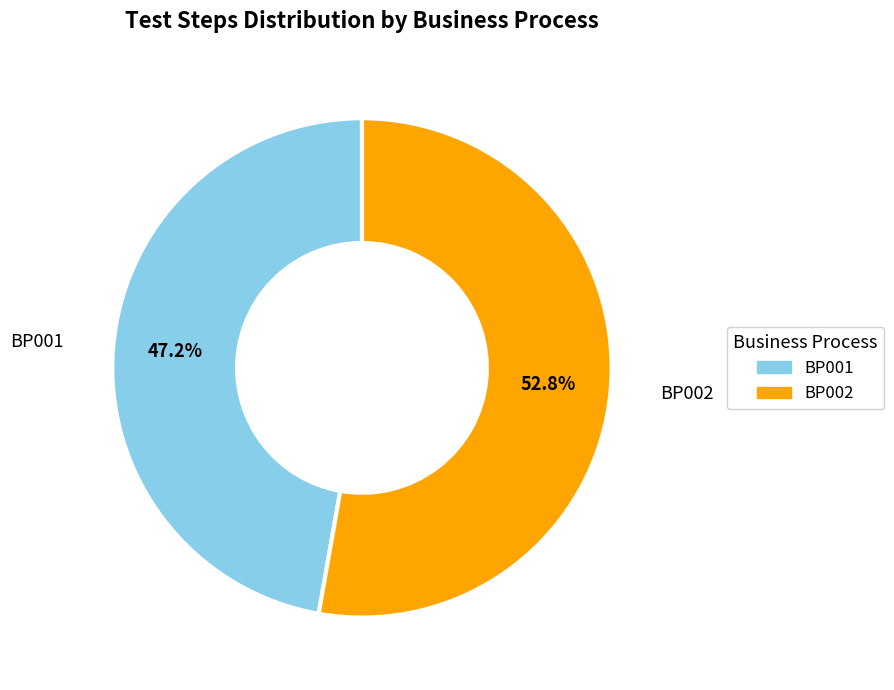

Is it true that BP001 is 47% of the pie?

True